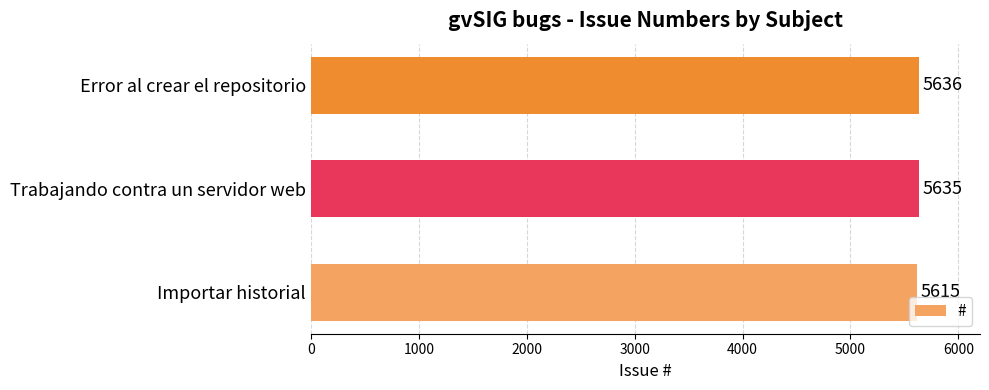

What is the smallest value displayed?

5615